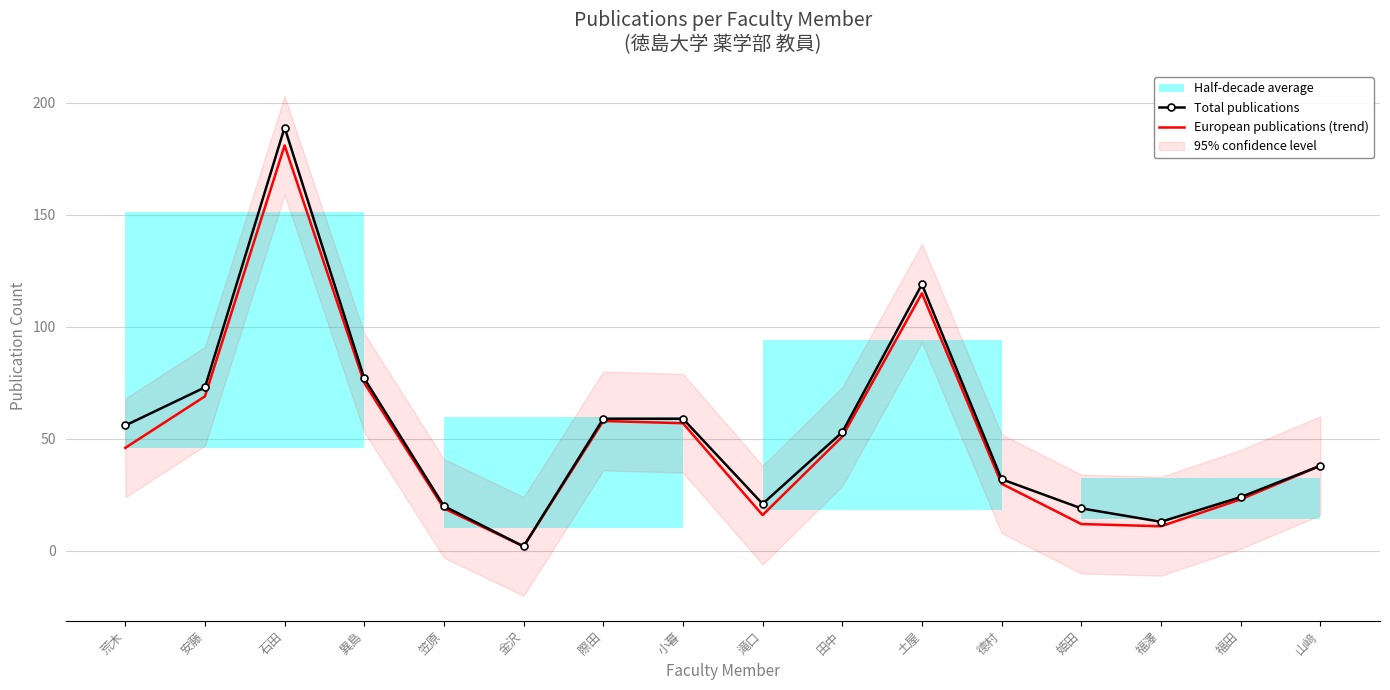

True or false: European publications (trend) and Total publications intersect in this chart.

False